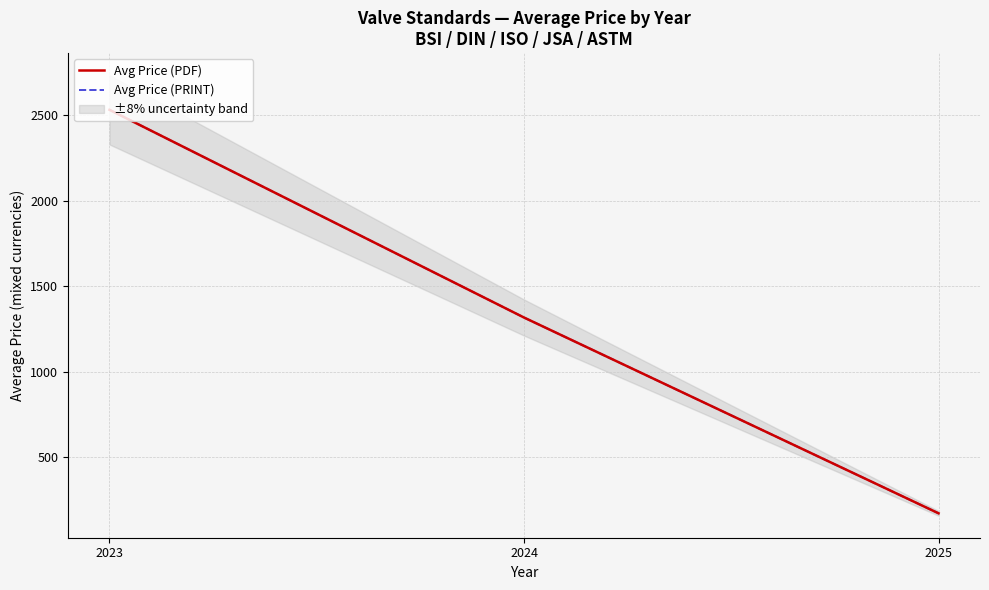

What is the approximate value of Avg Price (PRINT) at 2023?

2531.7